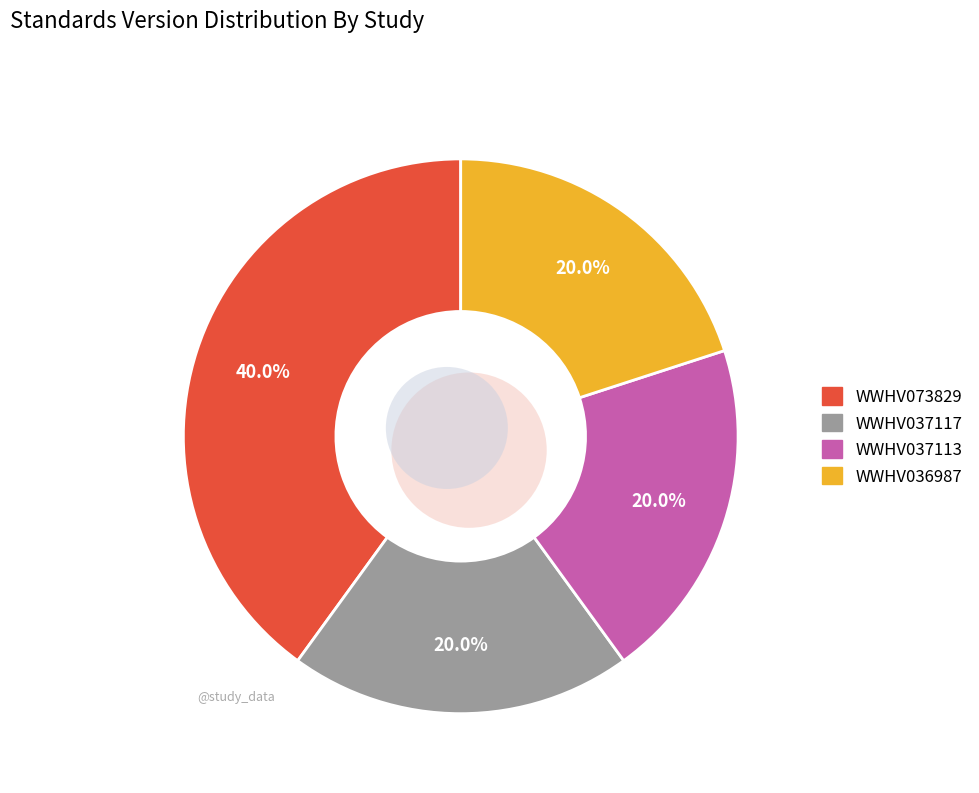

Is there any slice that represents more than half of the pie?

No